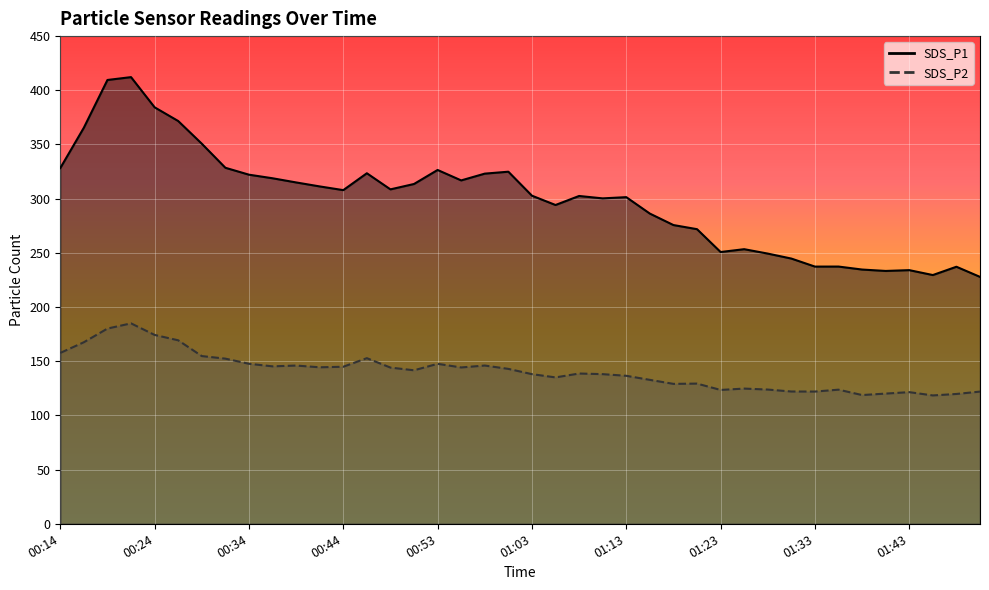

What is the label of the 3rd point from the right?

01:45